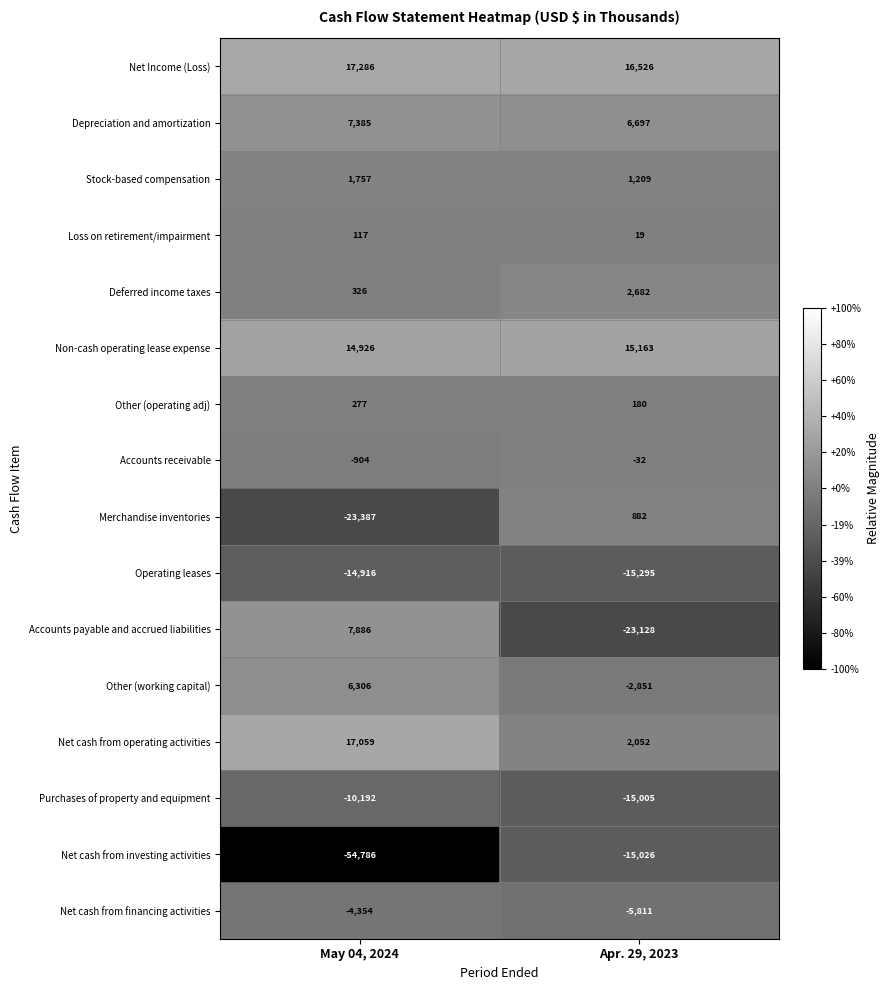

What is the sum of the Non-cash operating lease expense values at Apr. 29, 2023 and May 04, 2024?

30089